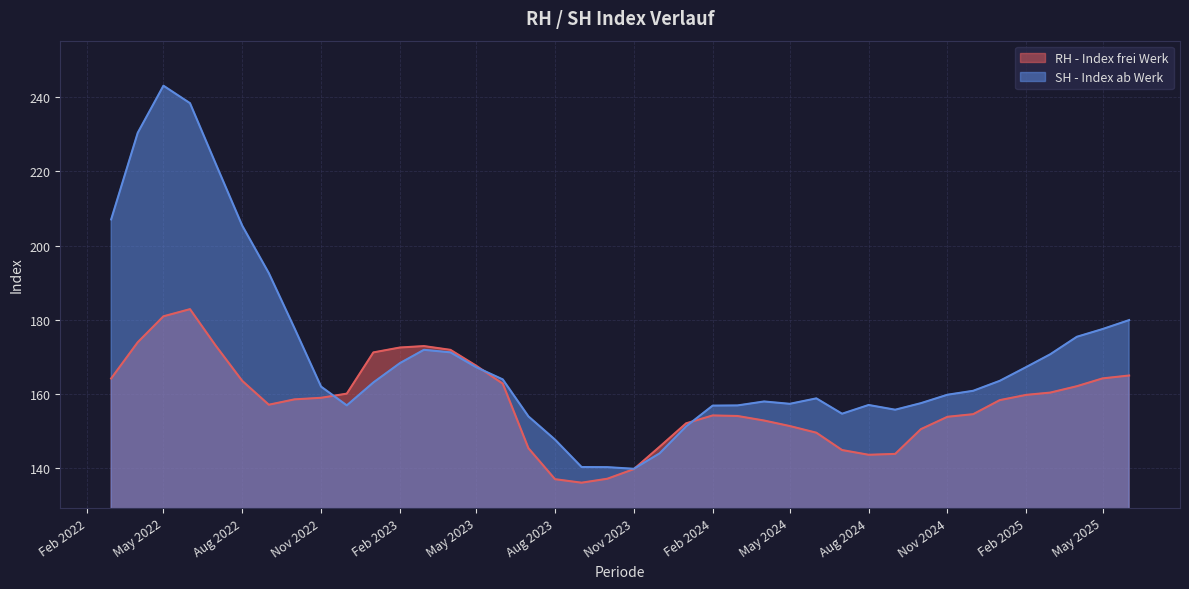

How many series are shown in this chart?

2